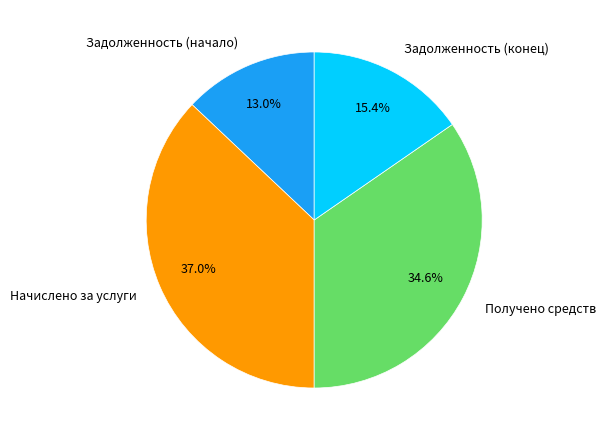

To the nearest percent, what is the difference between the Начислено за услуги and Получено средств slice percentages?

2%